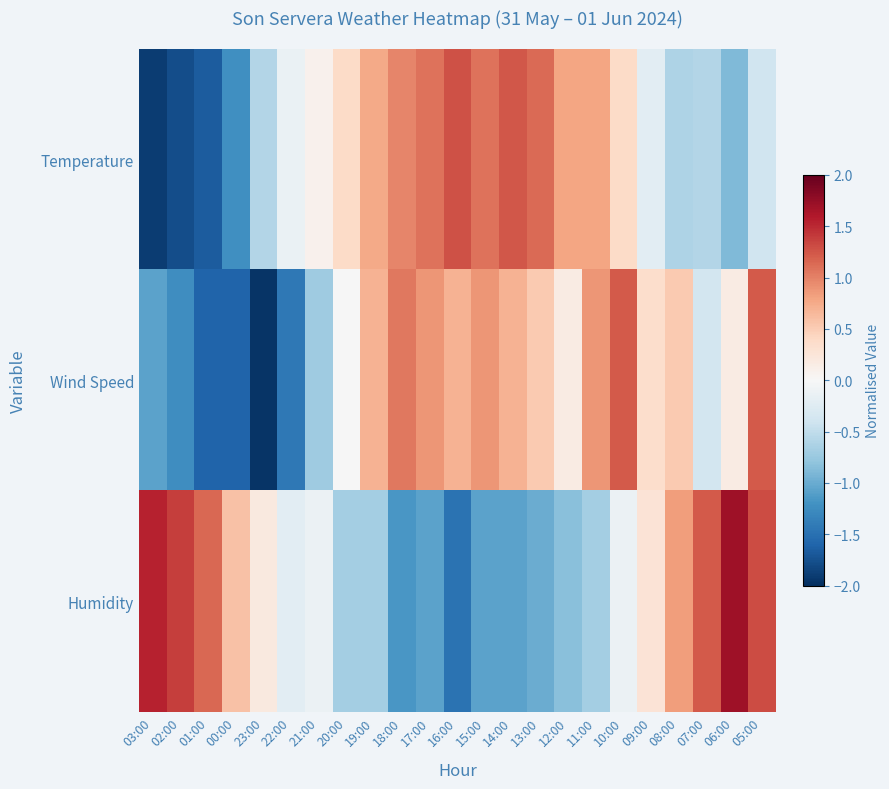

Which series has the largest total across all categories?

Temperature